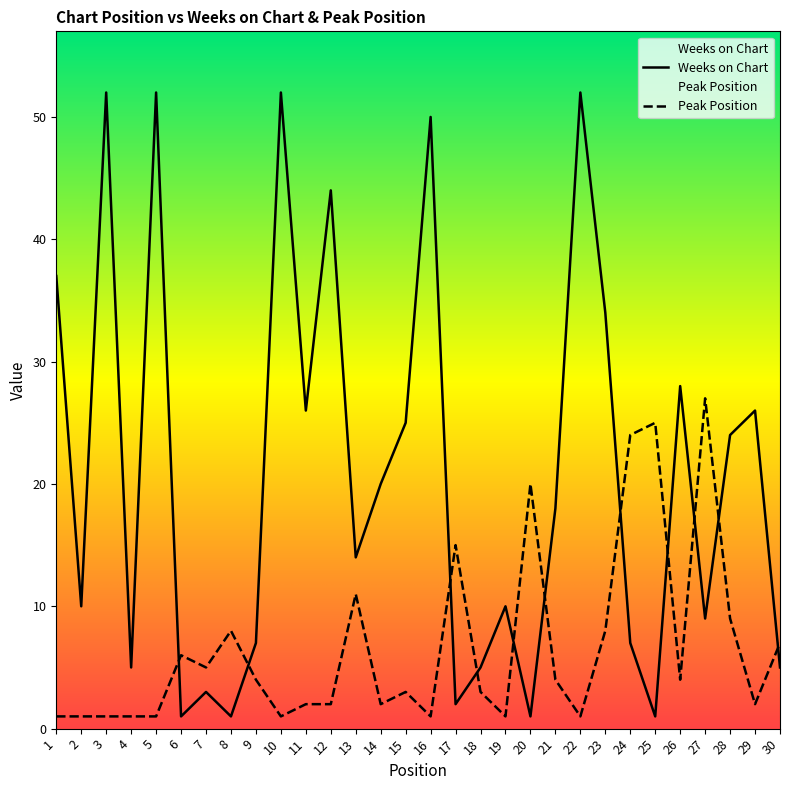

The value of Weeks on Chart at 5 is 52. True or false?

True